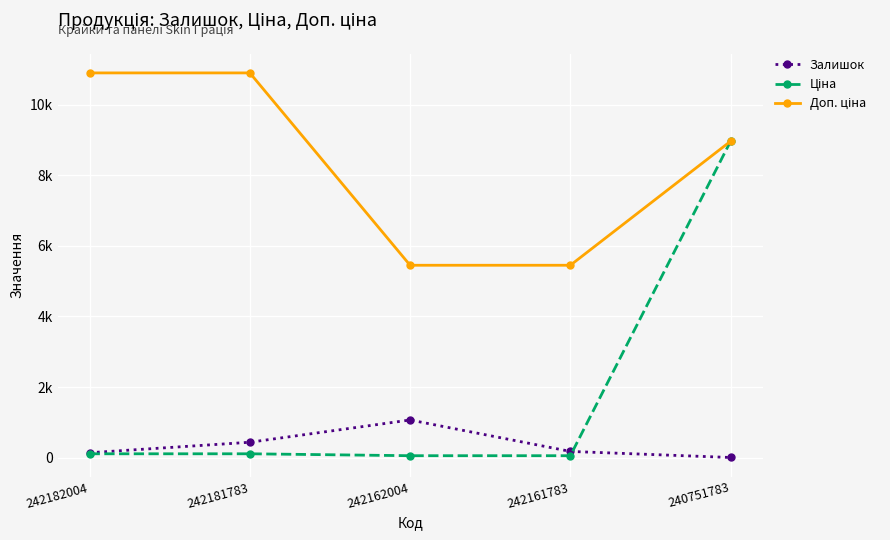

Is this an area chart (filled region under the line)?

No